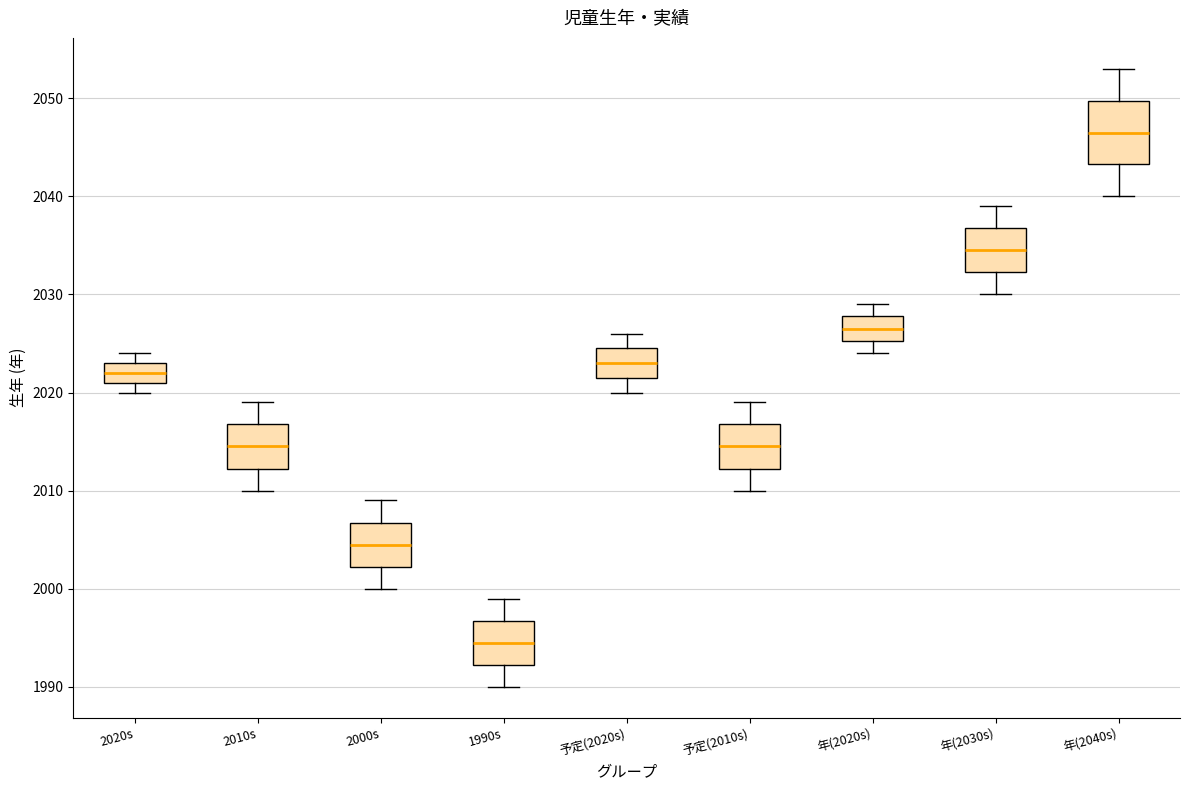

Which box's median line is the highest?

年(2040s)